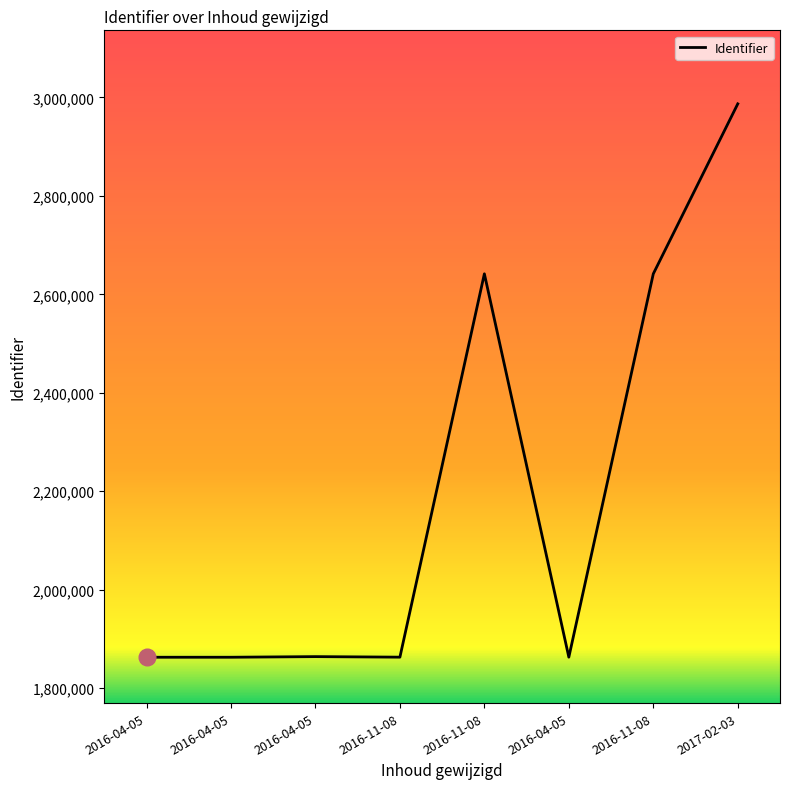

List the labels in order of value, smallest first.

2016-04-05, 2016-04-05, 2016-11-08, 2016-04-05, 2016-04-05, 2016-11-08, 2016-11-08, 2017-02-03